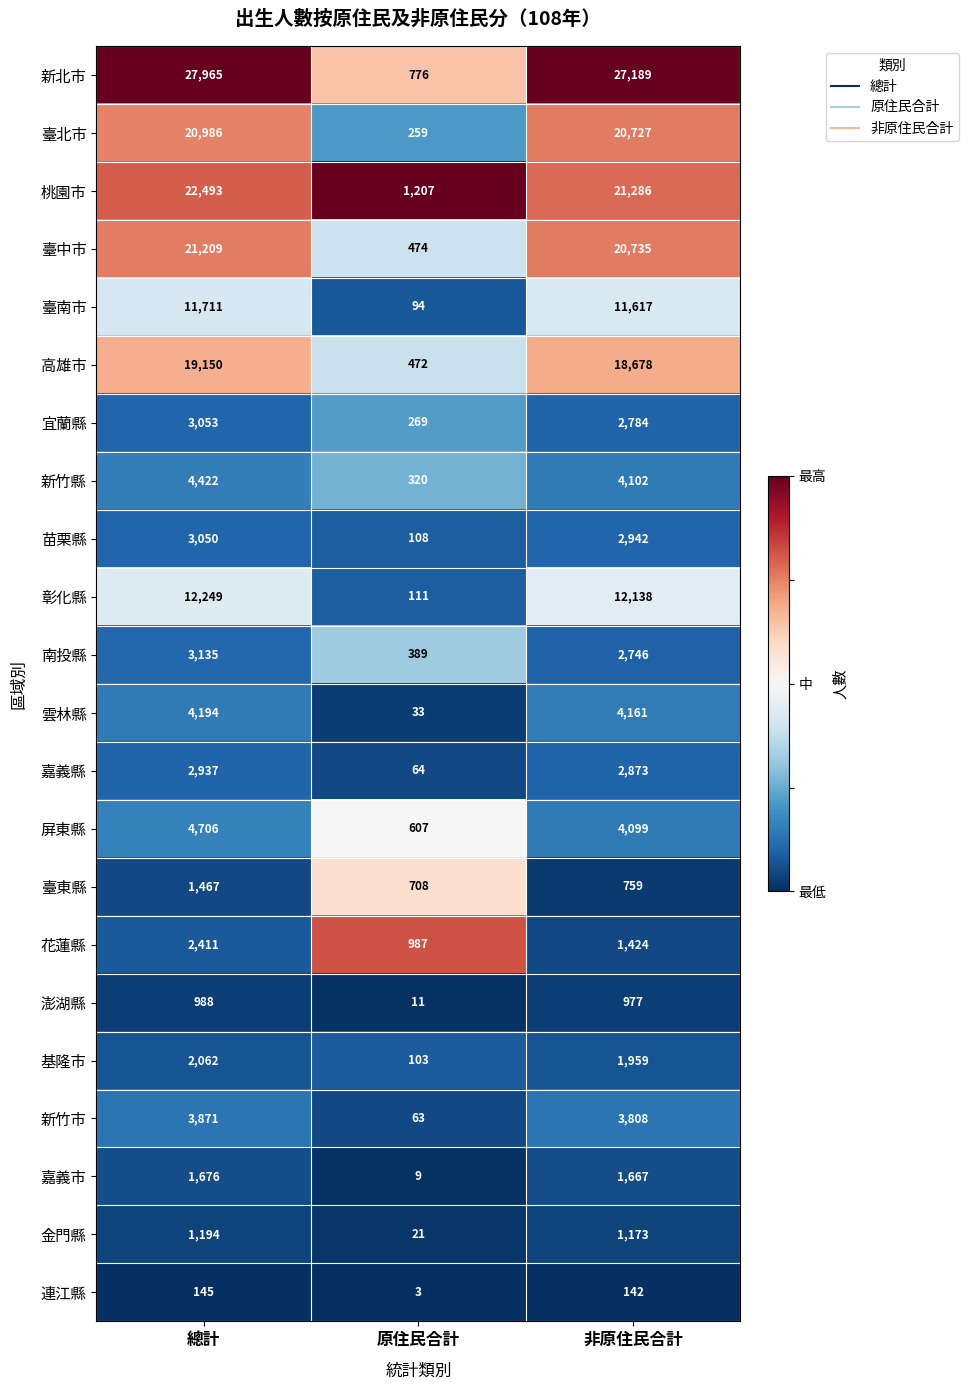

Is it true that 臺東縣 equals 1467 at 總計?

True